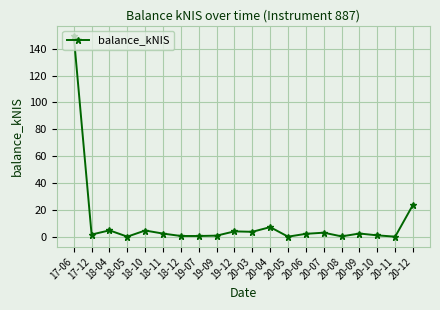

Where is the data nearest to the value 74?

20-12